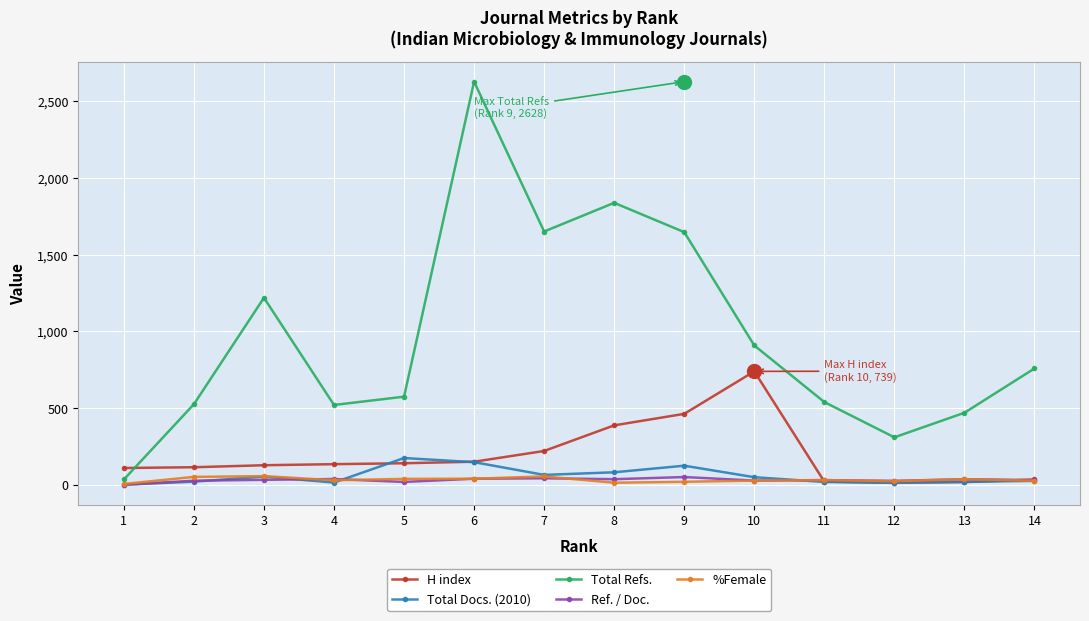

Which category has the highest value across all series?

6